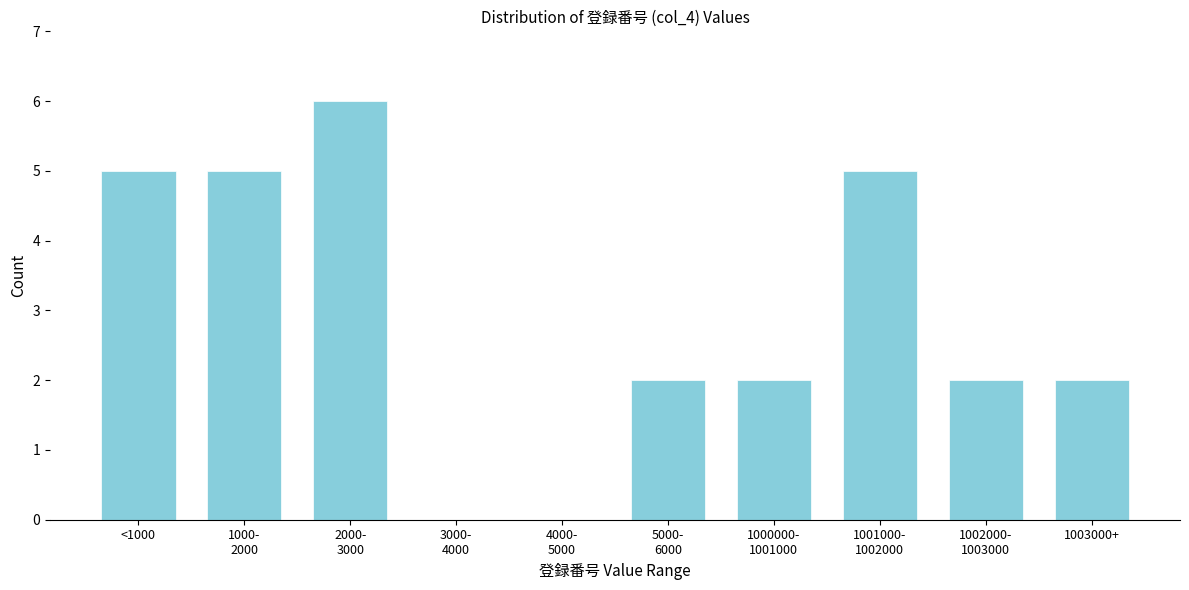

The chart shows a value of 2 at 1003000+. True or false?

True